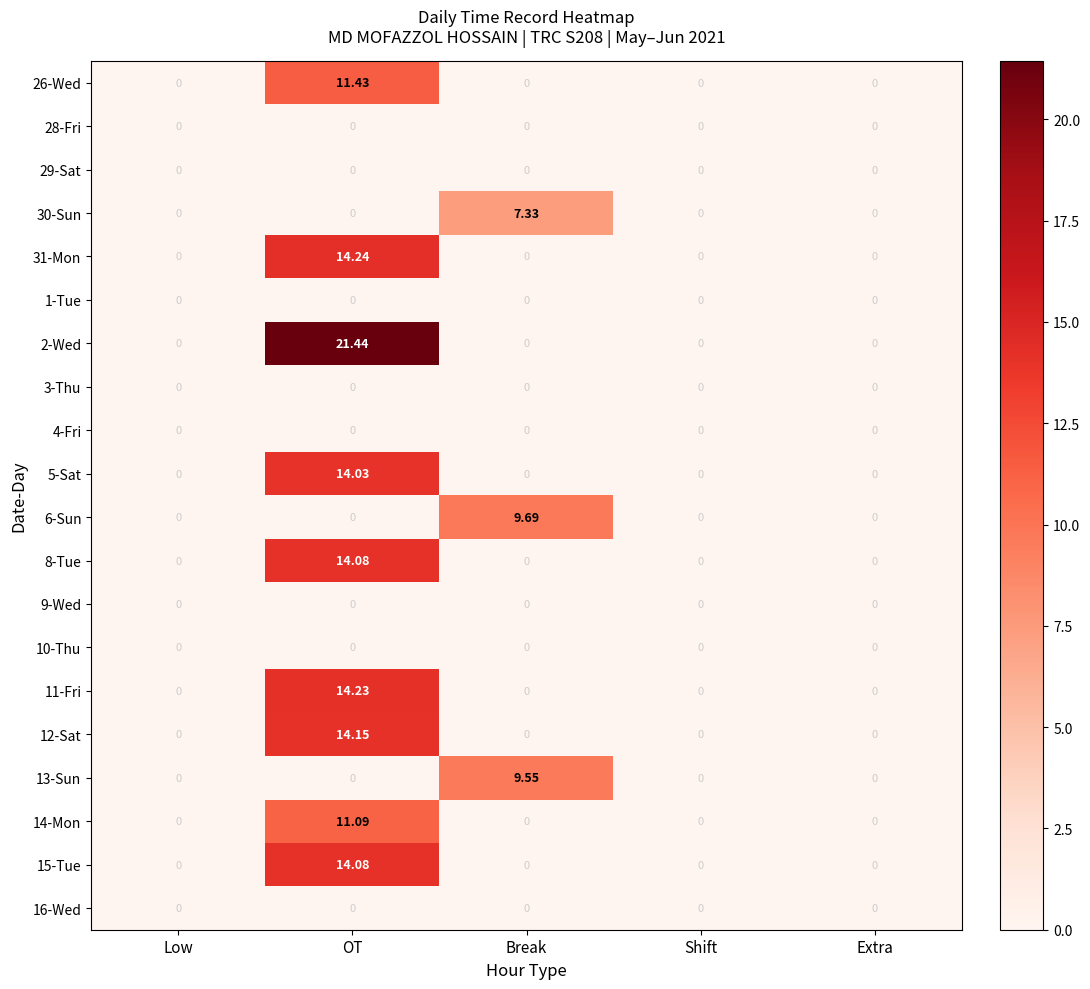

Is the value of 15-Tue at Extra greater than the value of 30-Sun at Break?

No